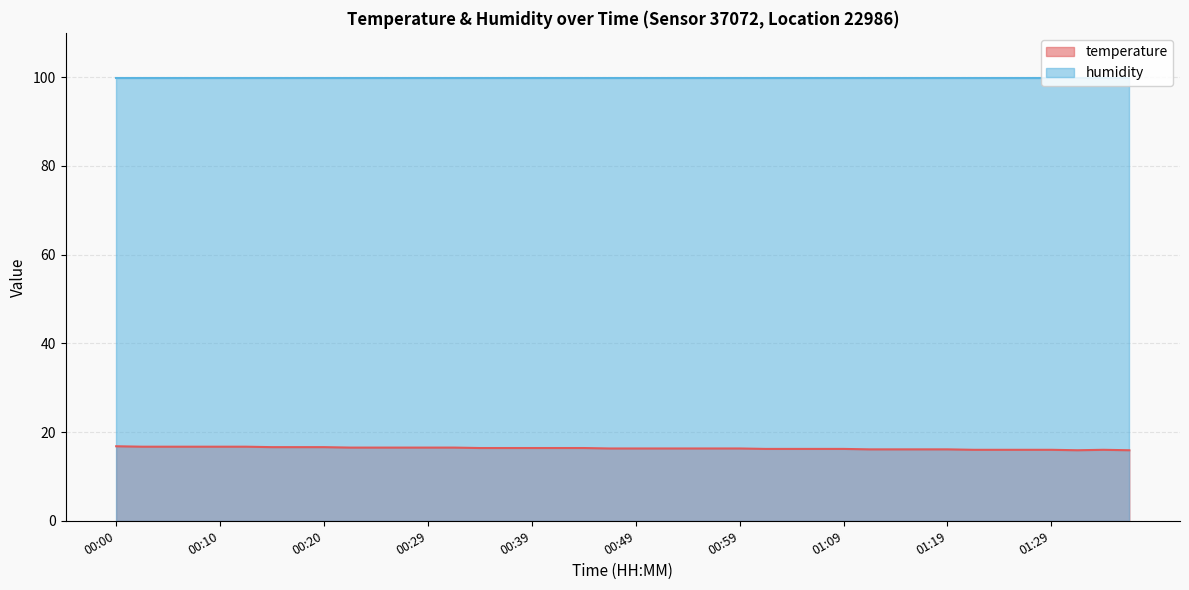

True or false: temperature and humidity intersect in this chart.

False